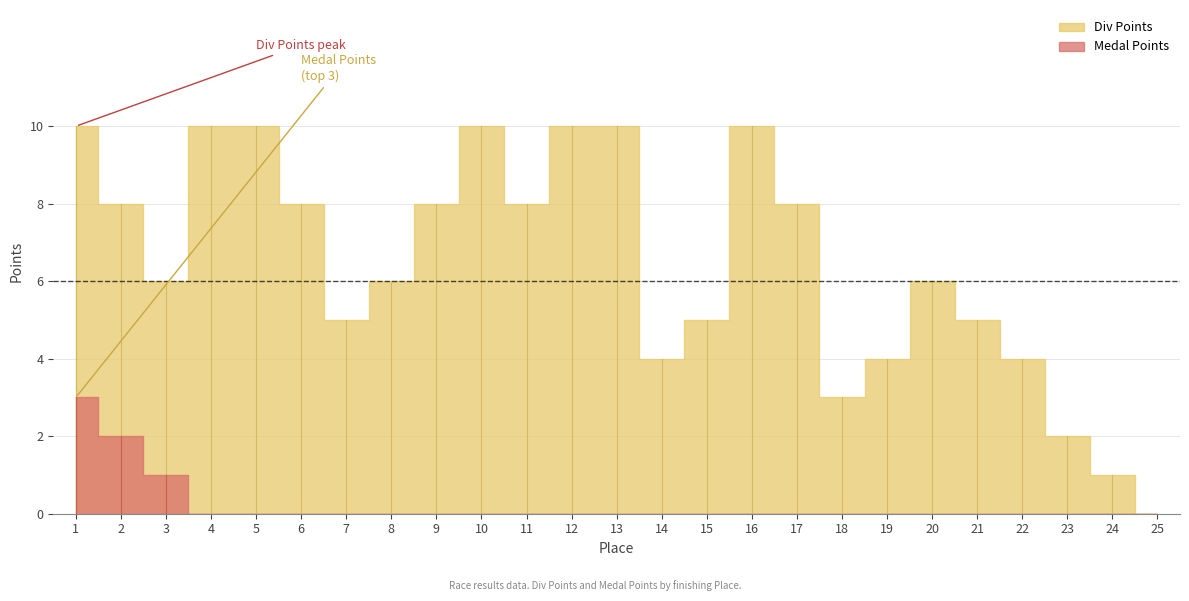

Which label corresponds to the largest value in the chart?

1